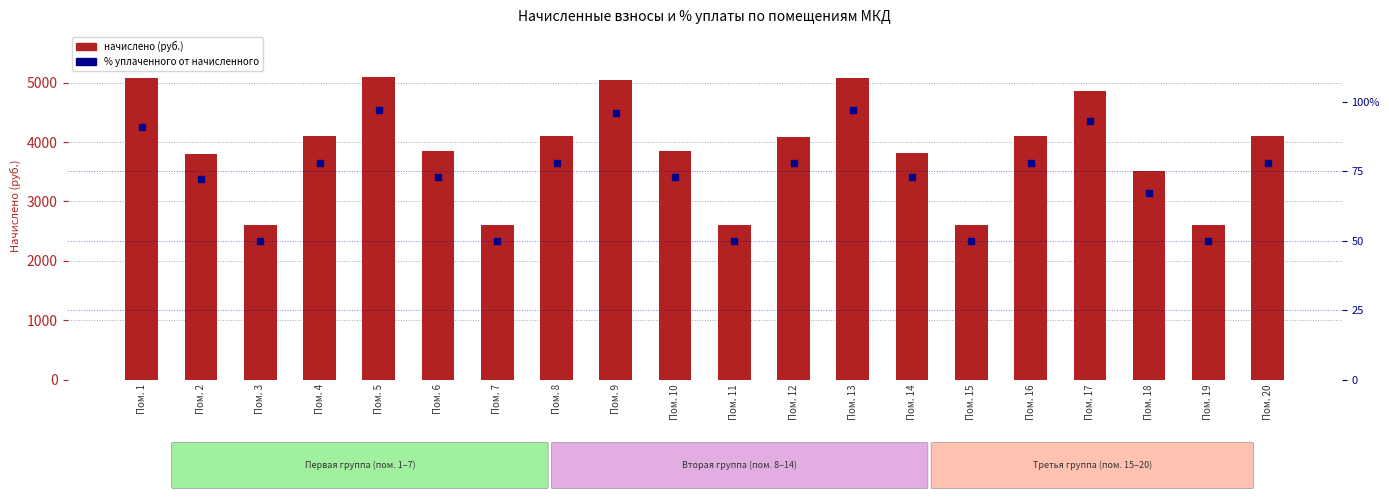

Is the value of начислено at Пом. 1 greater than the value of % уплачено от начисленного at Пом. 20?

Yes